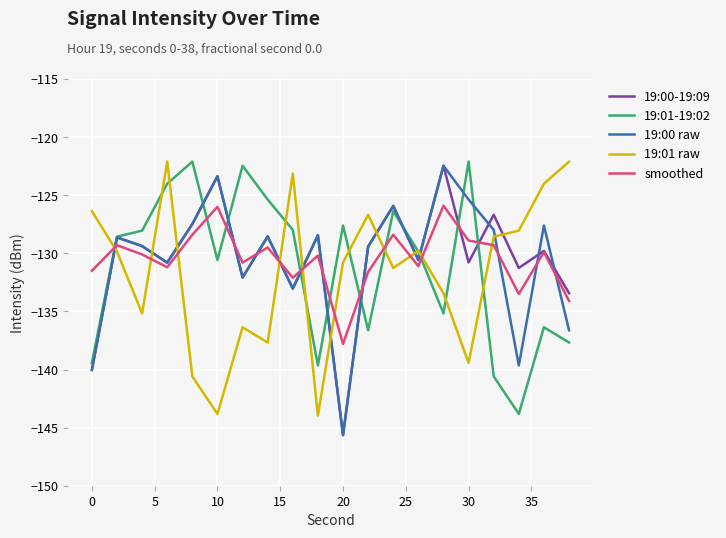

What is the highest value of the smoothed series?

-125.9